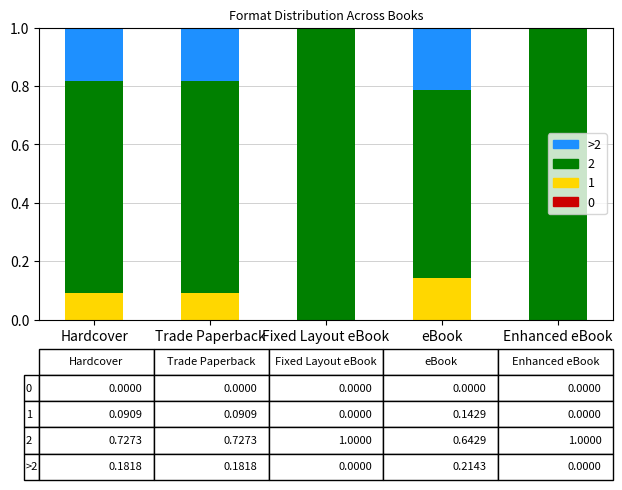

What is the total value across all series at eBook?

1.0